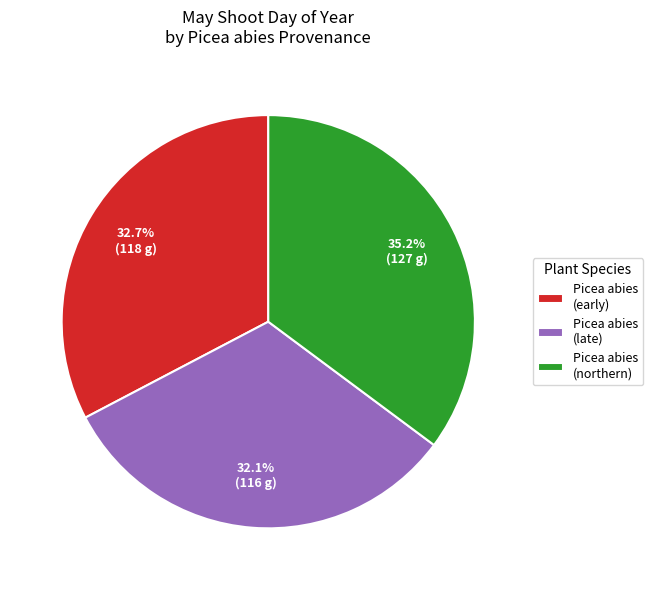

What is the largest slice in the pie chart?

Picea abies (northern)